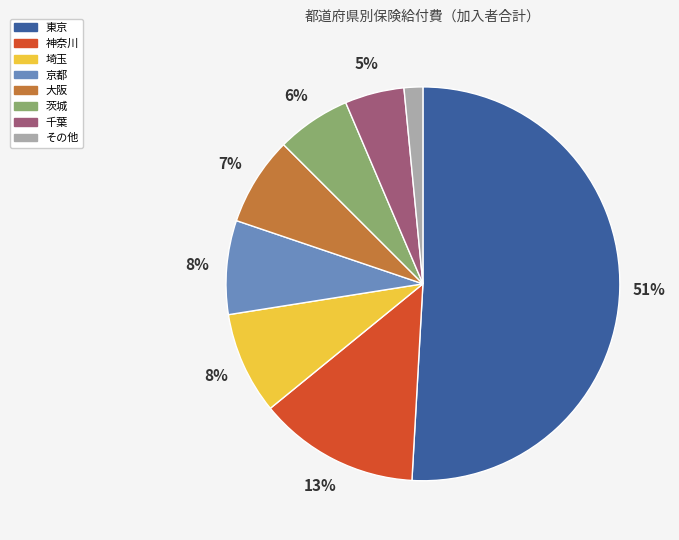

Is there any slice that represents more than half of the pie?

Yes